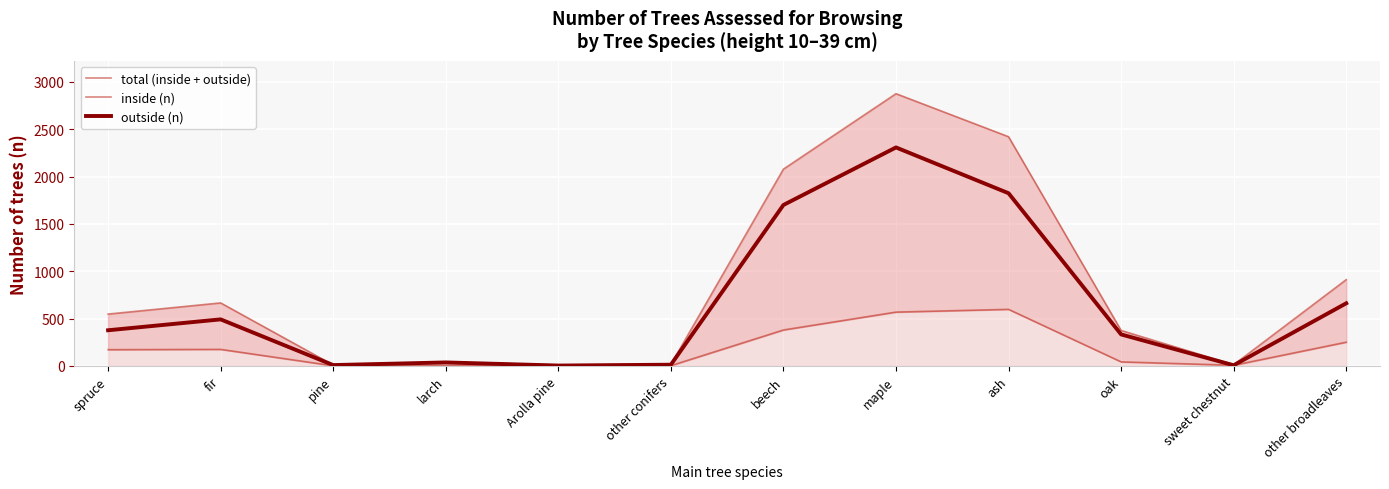

What is the average value of the outside (n) series?

646